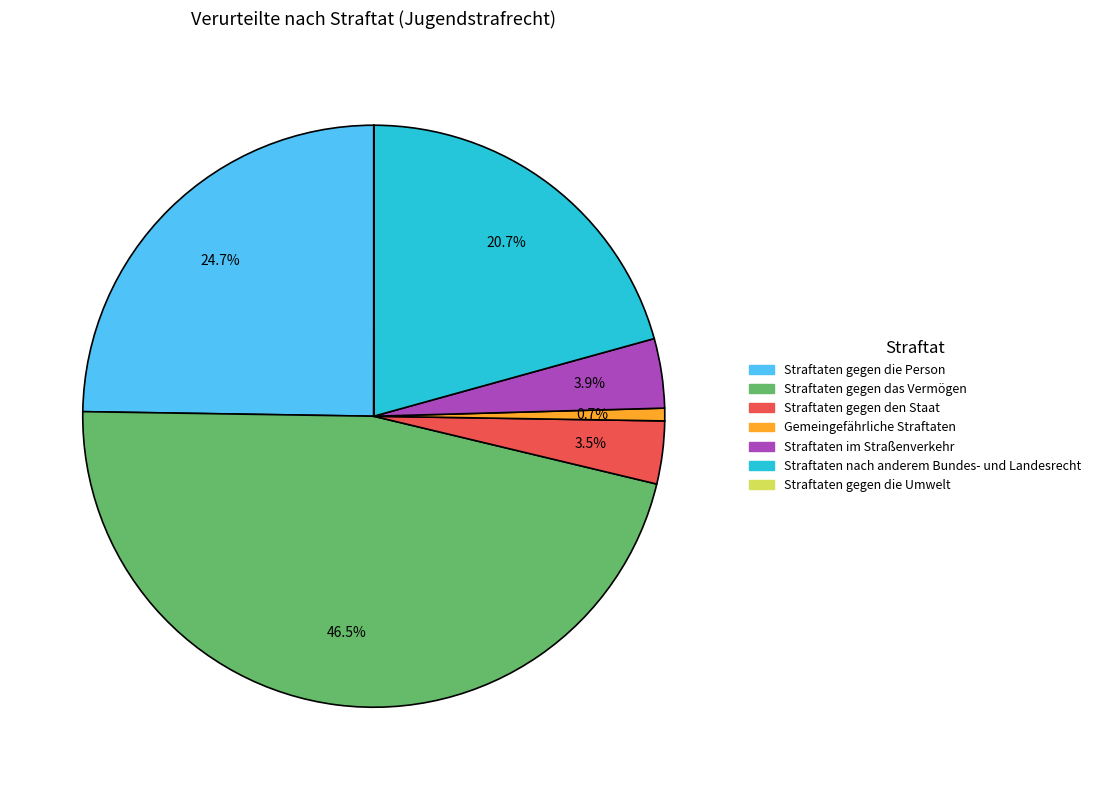

Is there a majority slice in this chart?

No